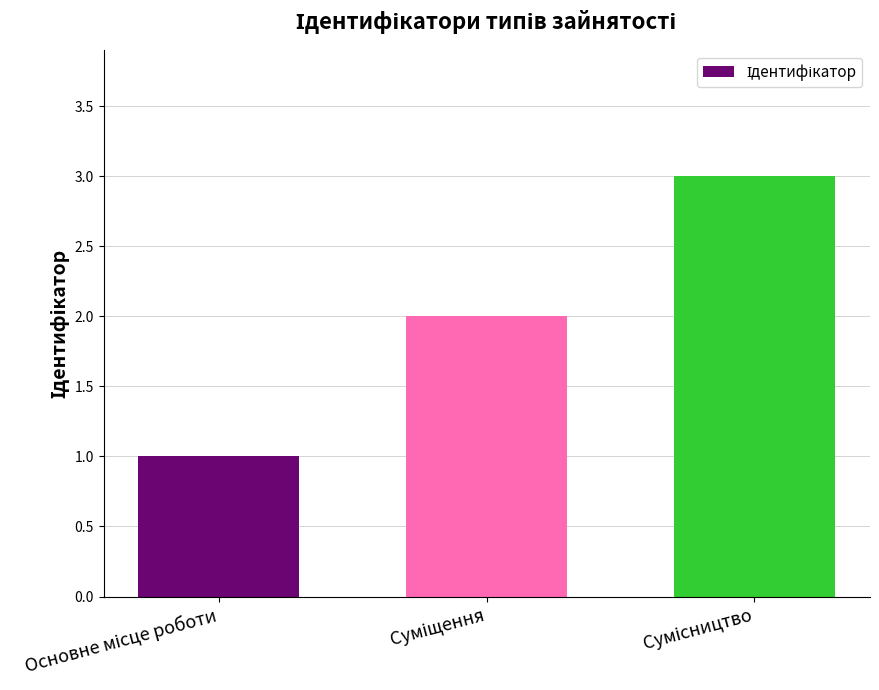

How many values are below 2?

1